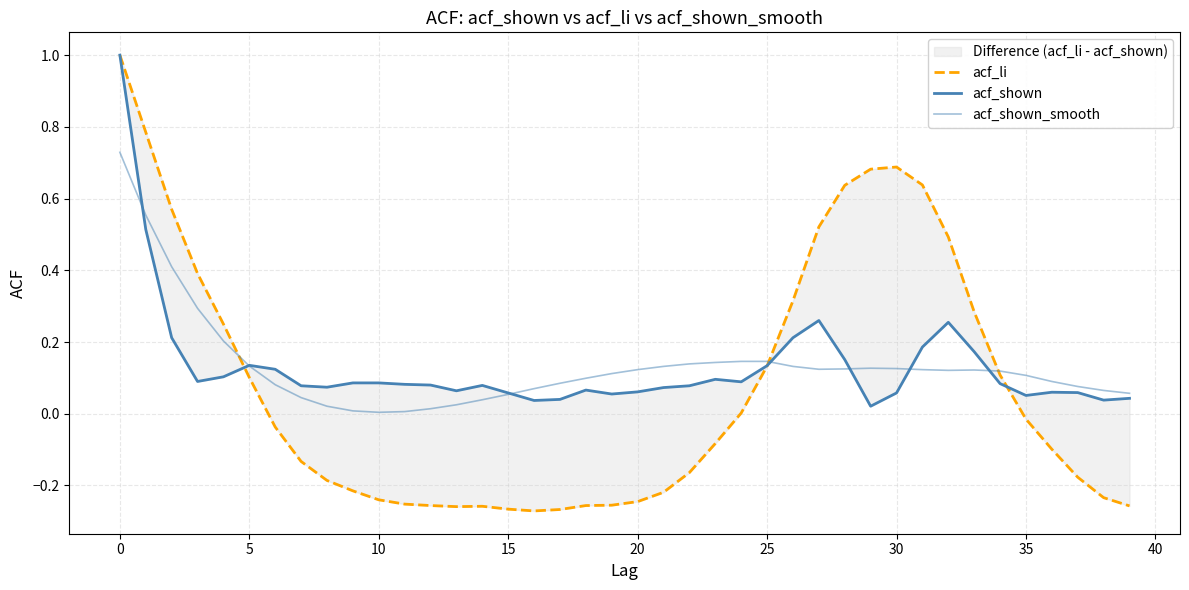

Which series has the widest spread of values?

acf_li